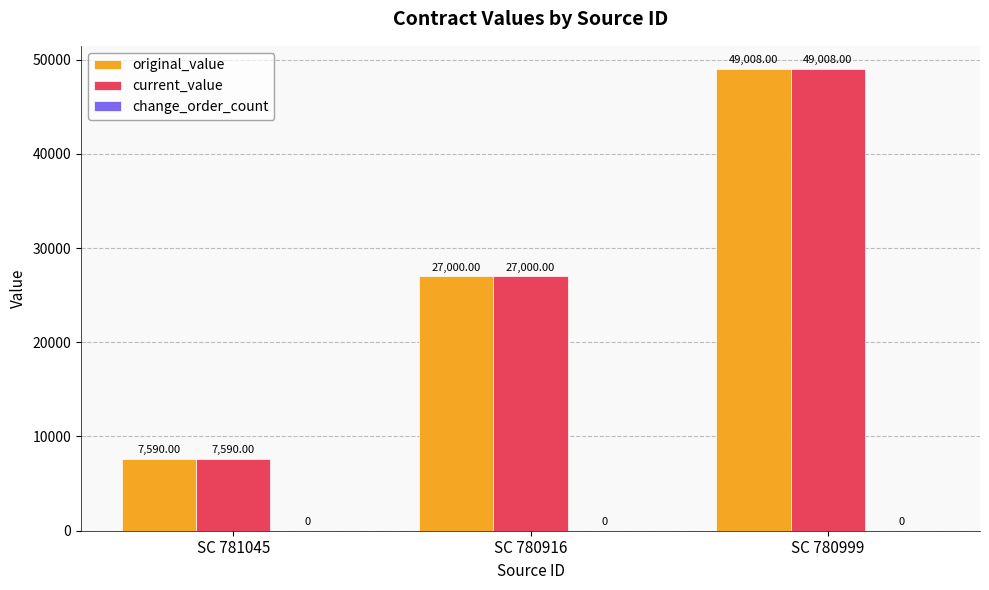

Is the value of original_value at SC 780999 greater than the value of current_value at SC 781045?

Yes